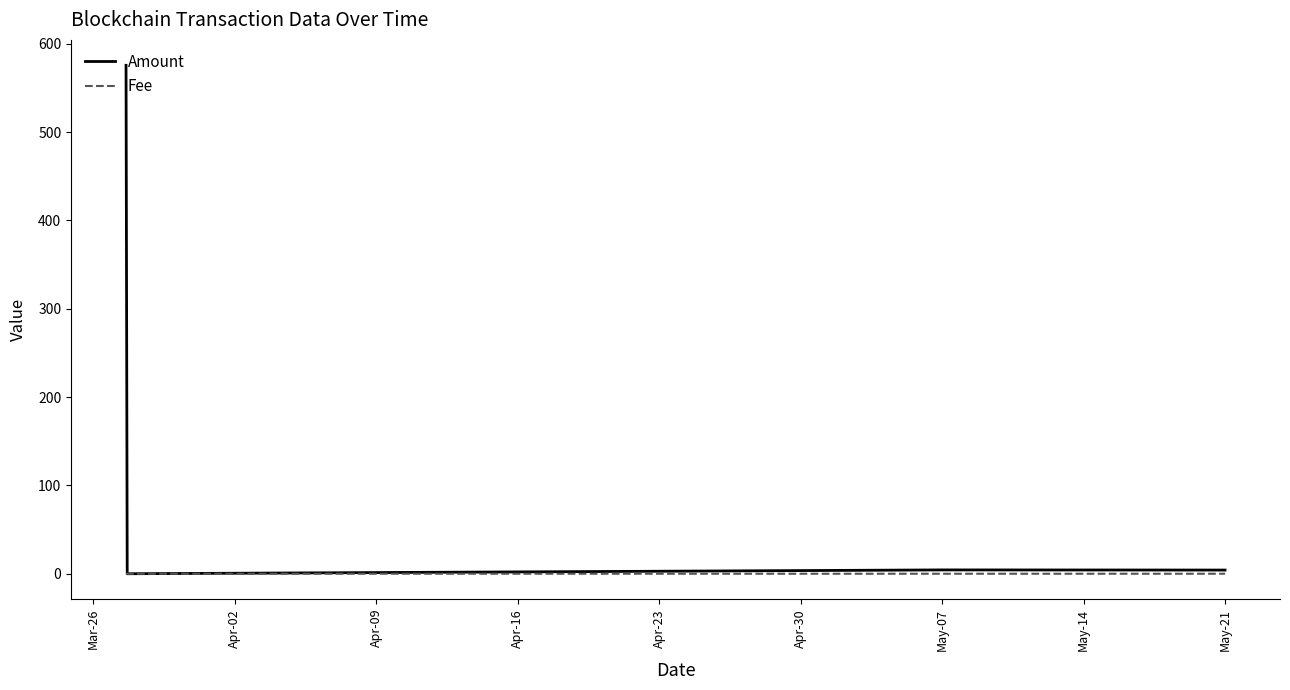

List the series in order of their overall mean, highest first.

Amount, Fee